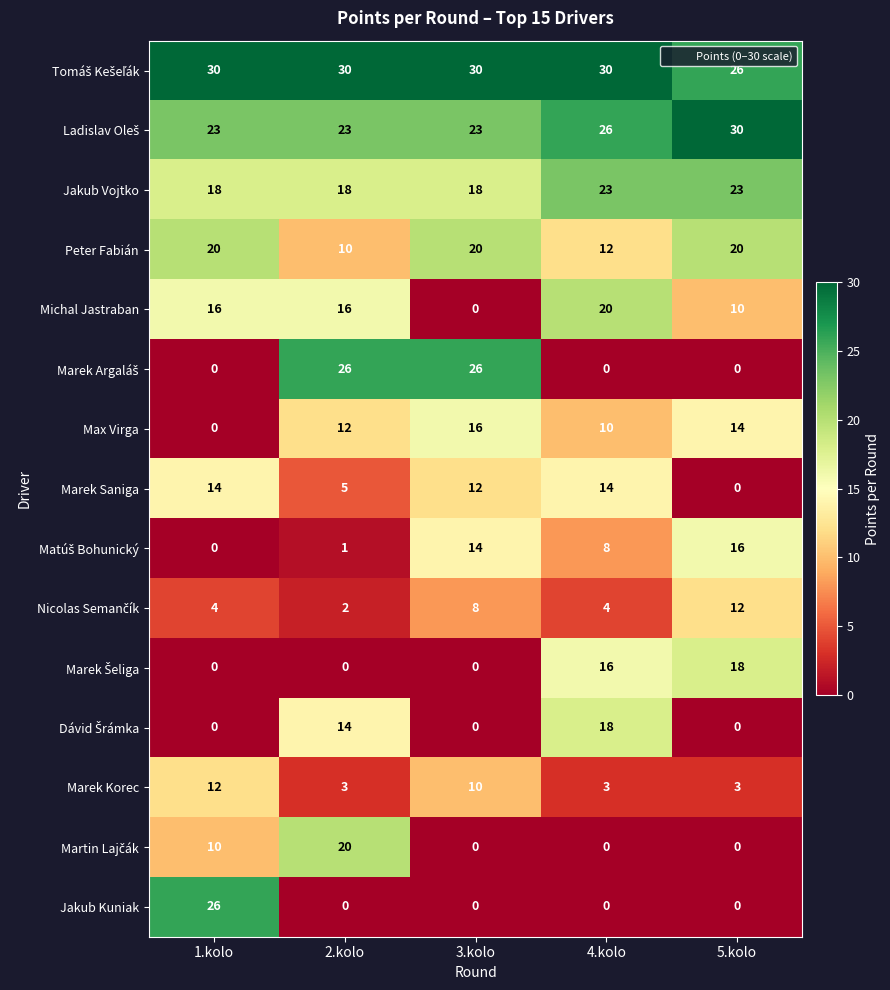

At which category is the sum across all series the highest?

4.kolo